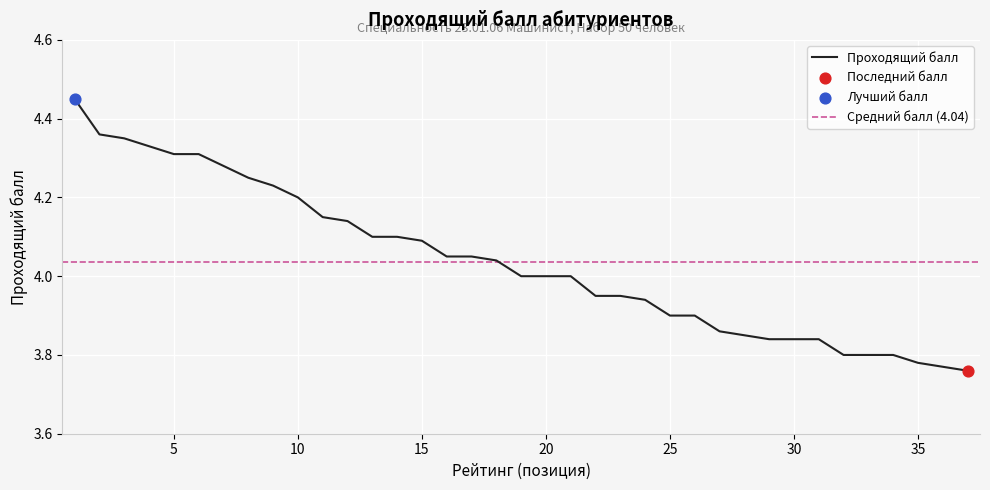

Approximately how many times larger is the value at 30 compared to 14?

0.9